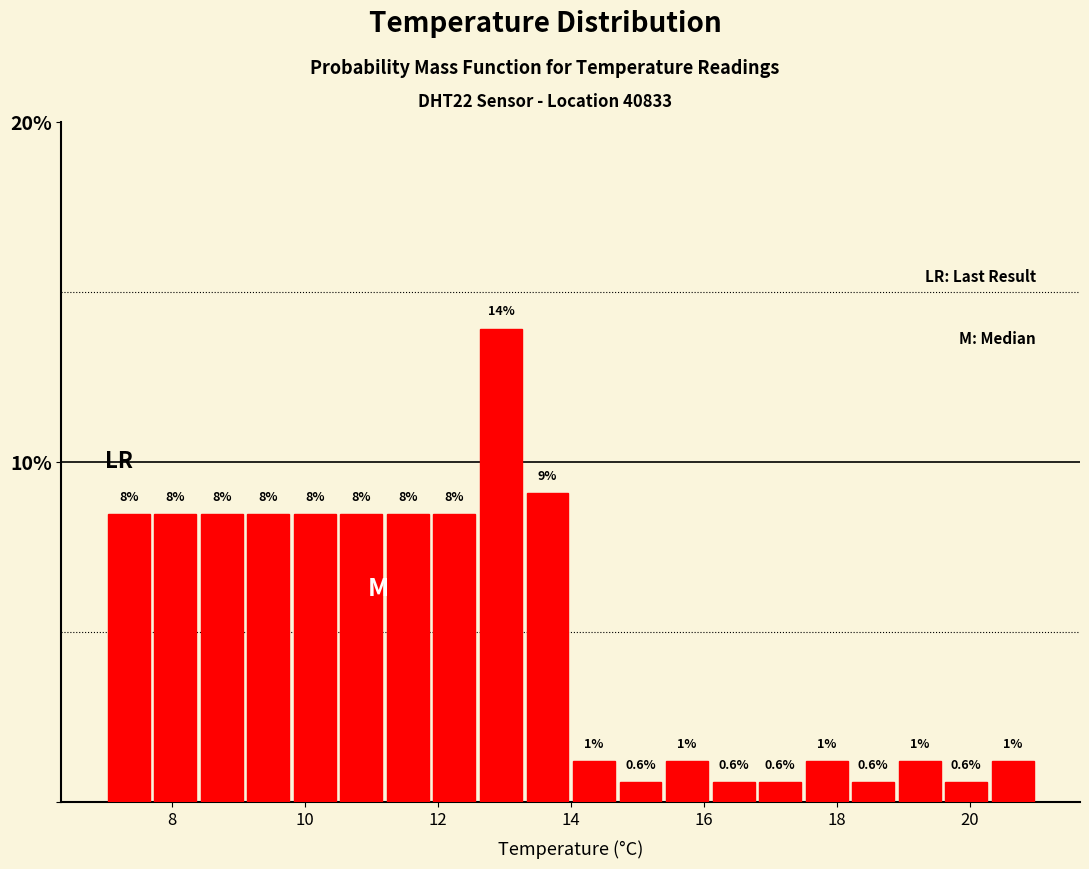

Read against the x-axis, roughly where is the centre of the tallest bar?

13.0